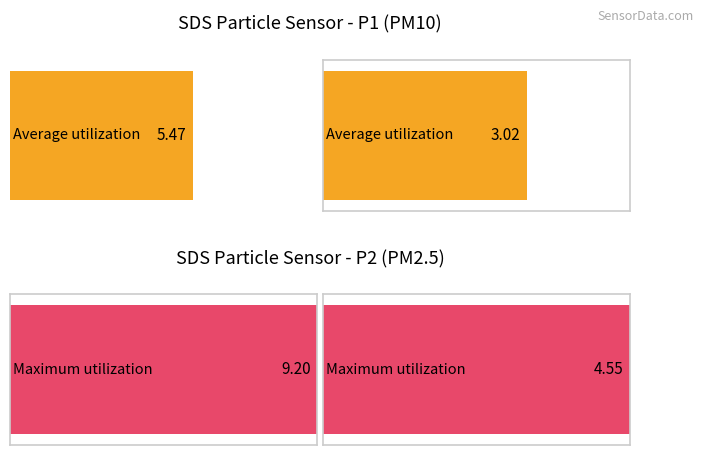

Between SDS_P1 and SDS_P2, which series saw the biggest shift?

Maximum utilization